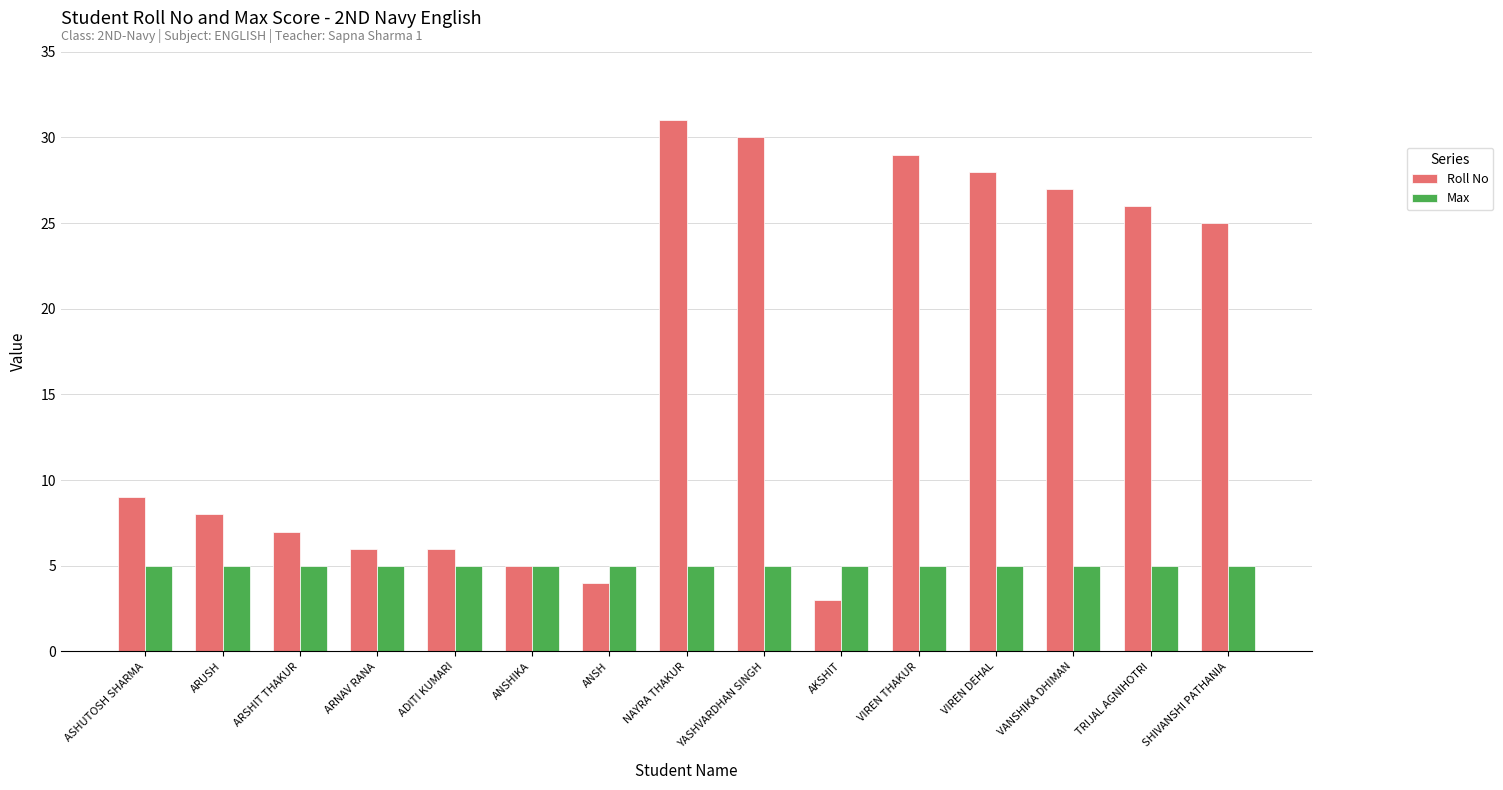

Which series changed the most between ARSHIT THAKUR and TRIJAL AGNIHOTRI?

Roll No